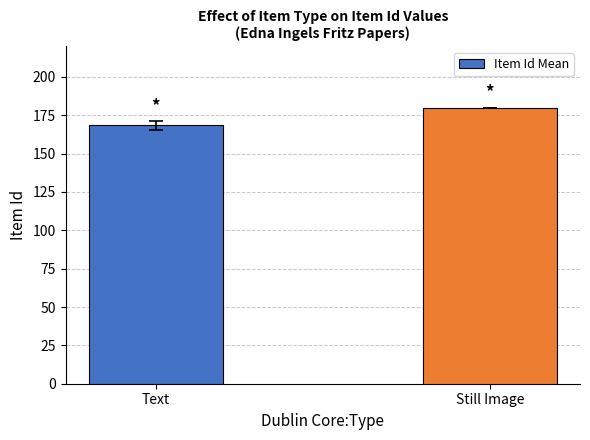

What value does the data have at Still Image?

180.0